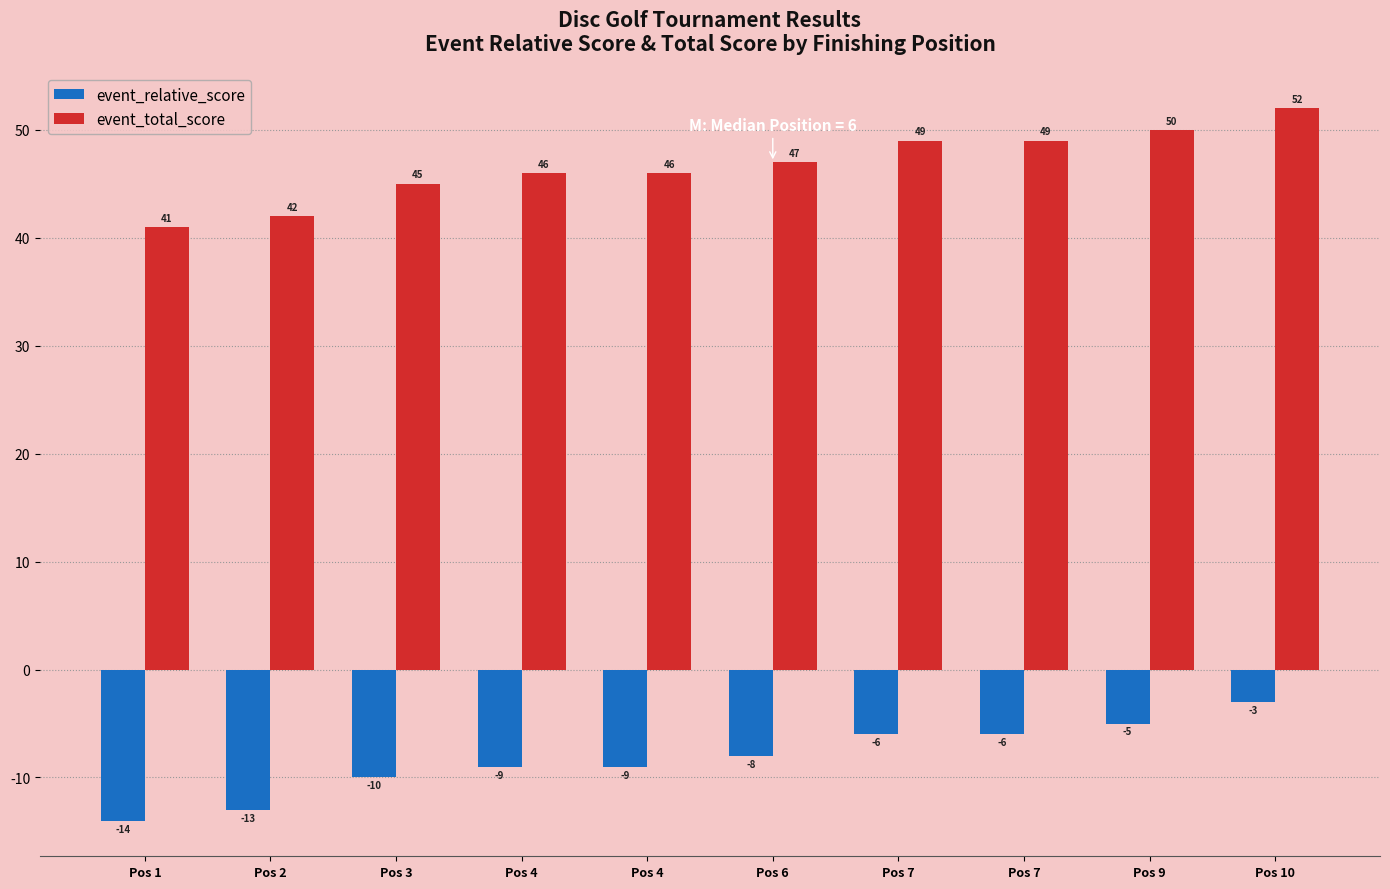

How many categories are shown in the chart?

10